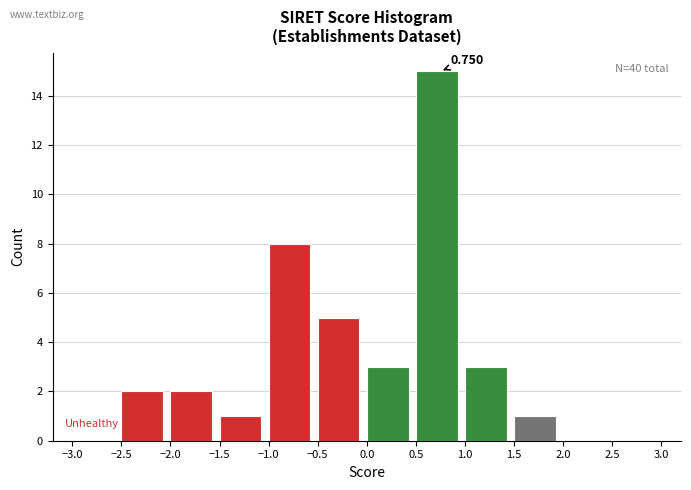

Over which range of the x-axis is the bar tallest?

0.5 to 1.0